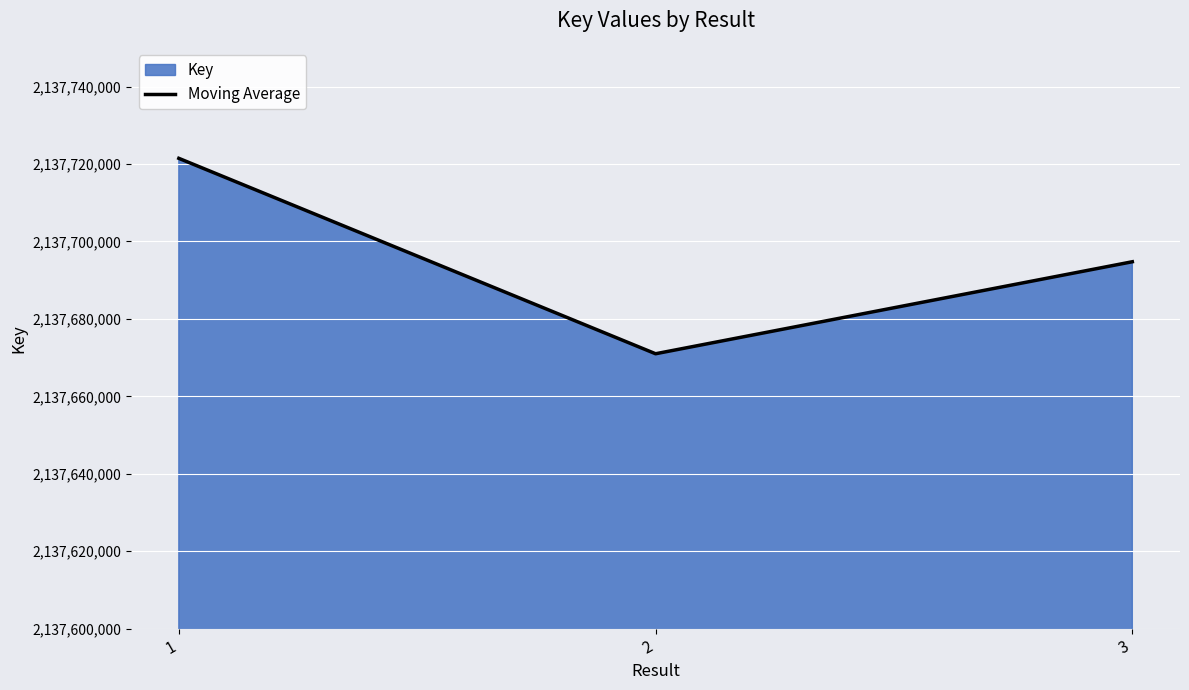

Which label corresponds to the smallest value in the chart?

2